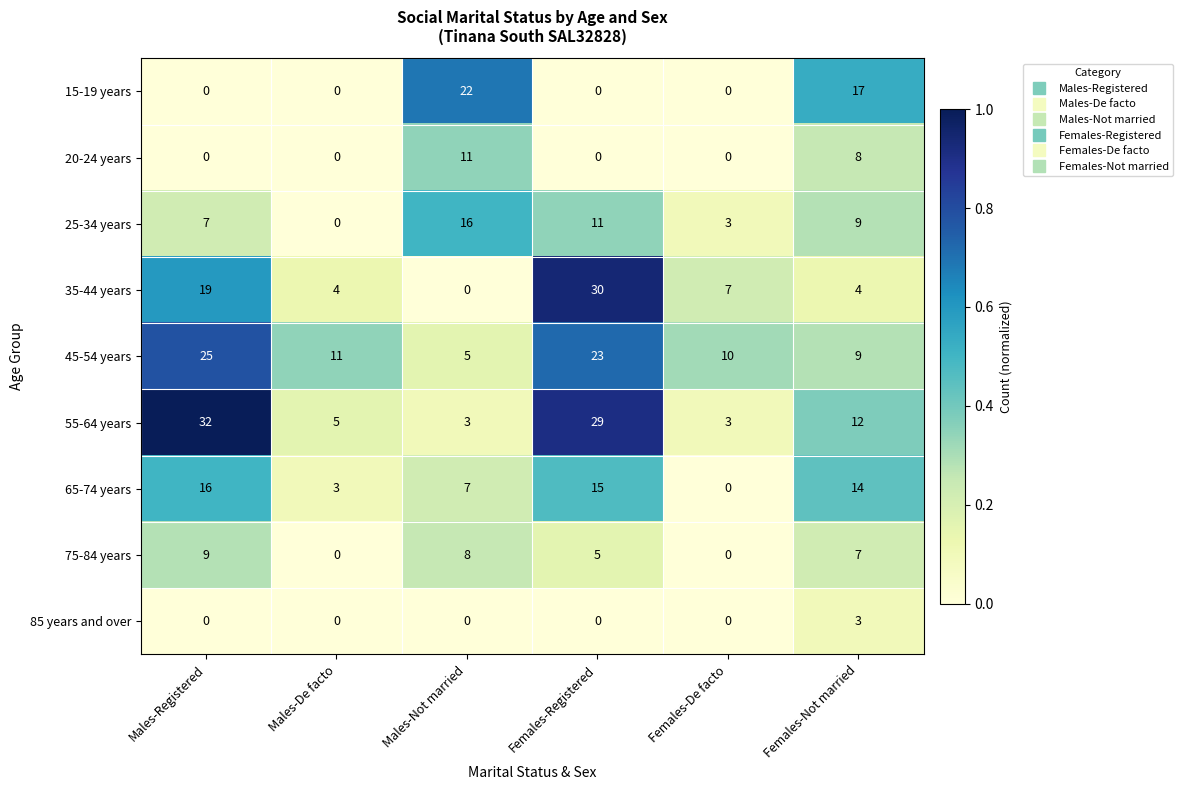

Count the number of data series in this chart.

9